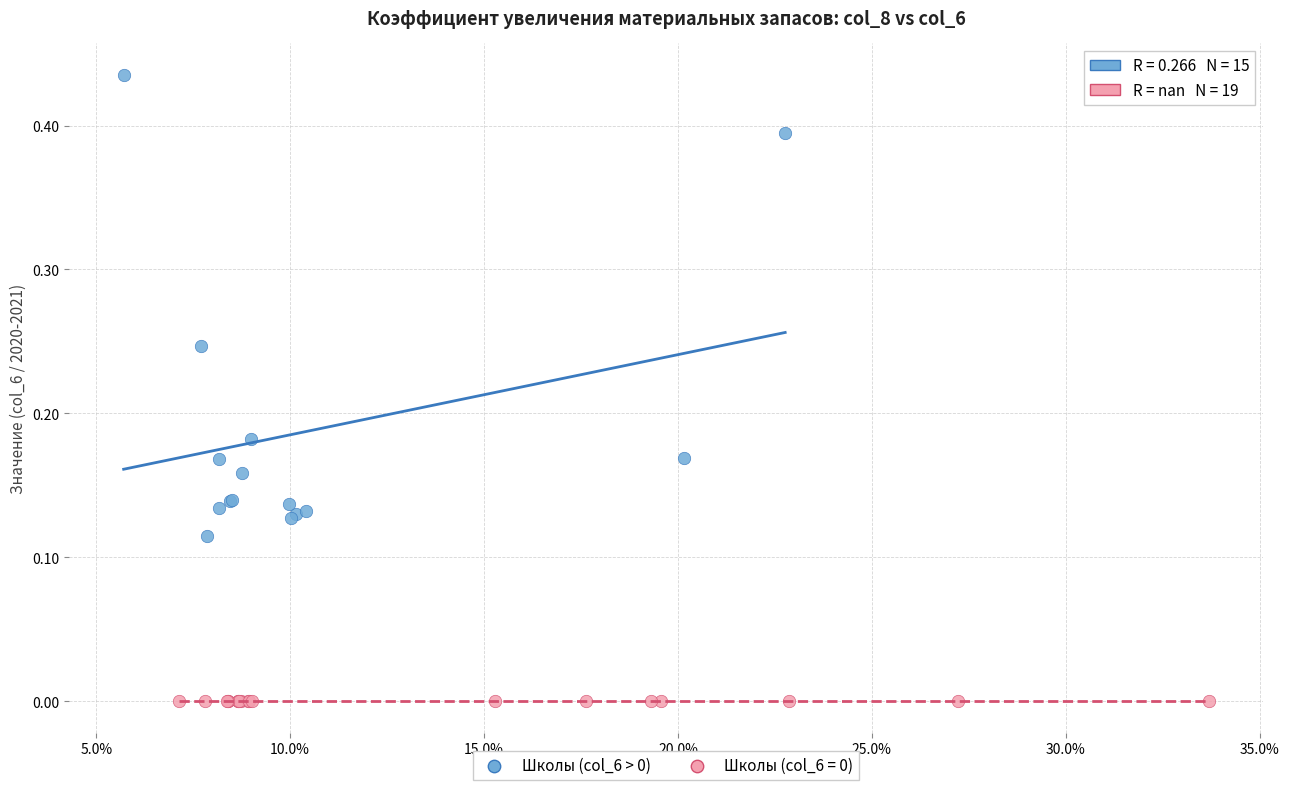

Which series contains the highest Y value?

Школы (col_6 > 0)